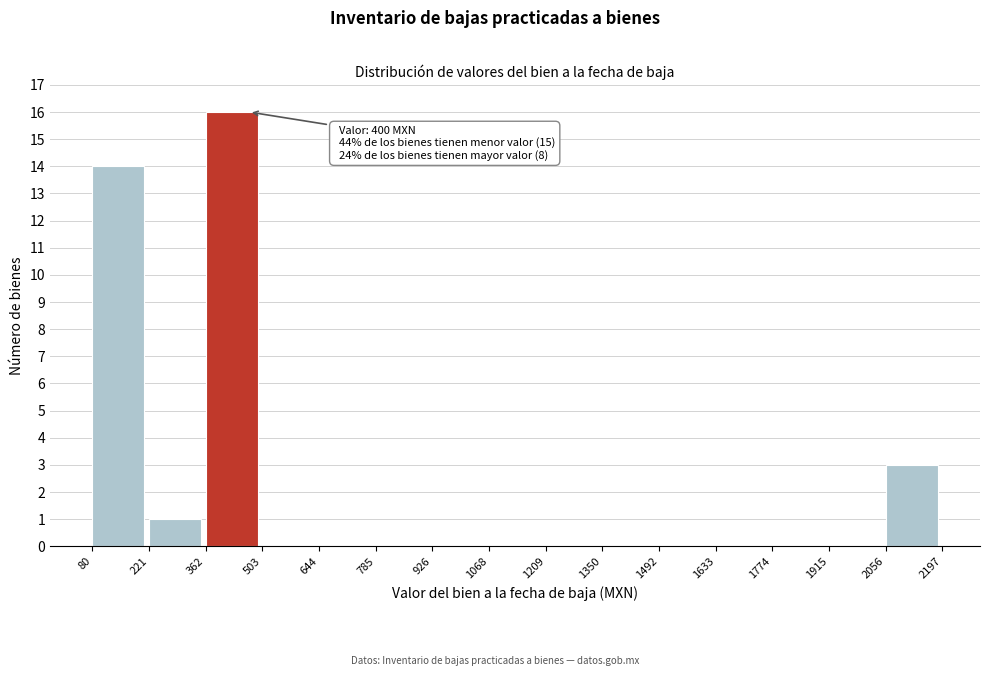

Which range on the x-axis has the tallest bar?

362 to 503